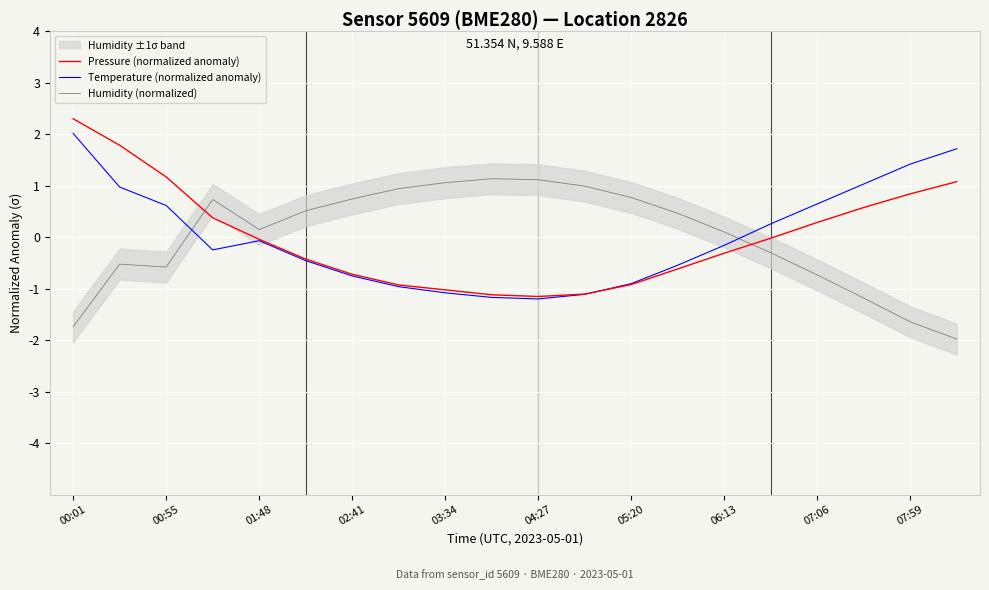

What is the difference between the second highest and second lowest values in the Temperature (normalized anomaly) series?

2.9